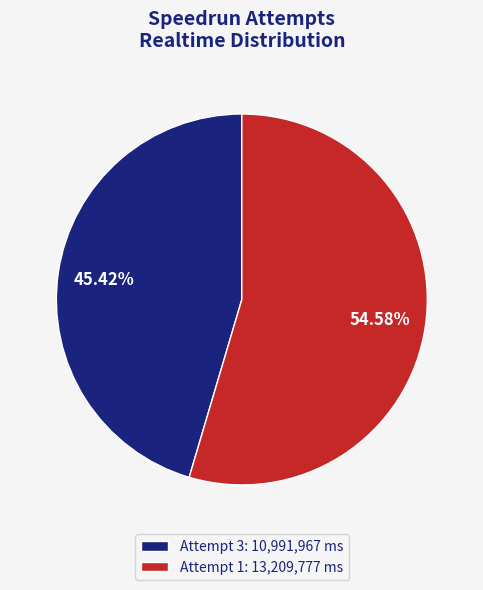

To the nearest percent, what portion does Attempt 3 represent?

45%